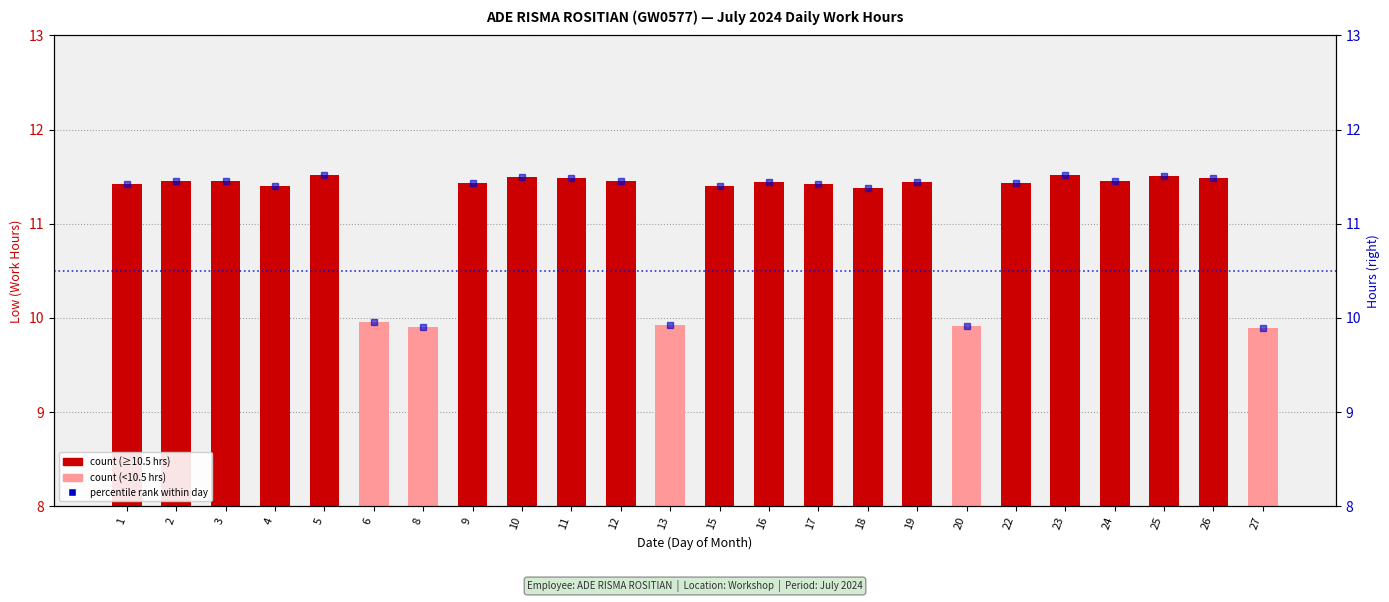

What is the minimum value for percentile rank?

9.9